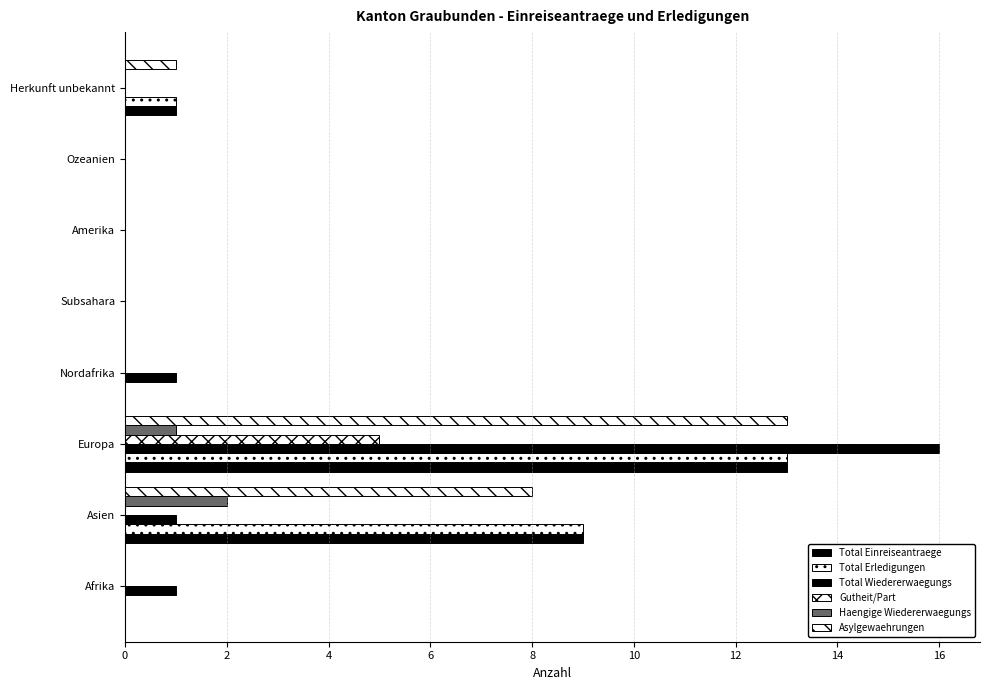

How many data points does each series have?

8